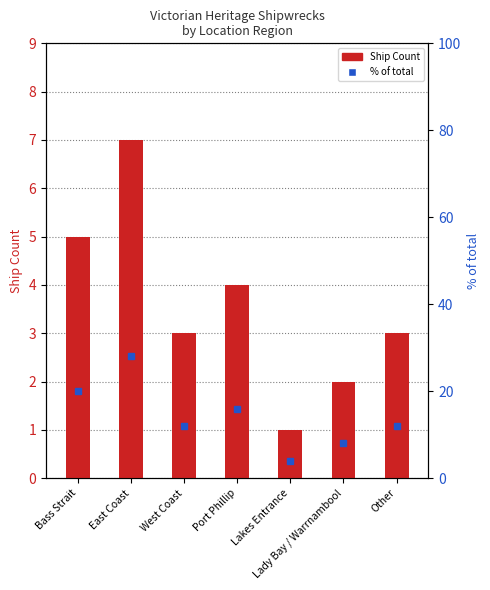

How many groups of bars are there?

7